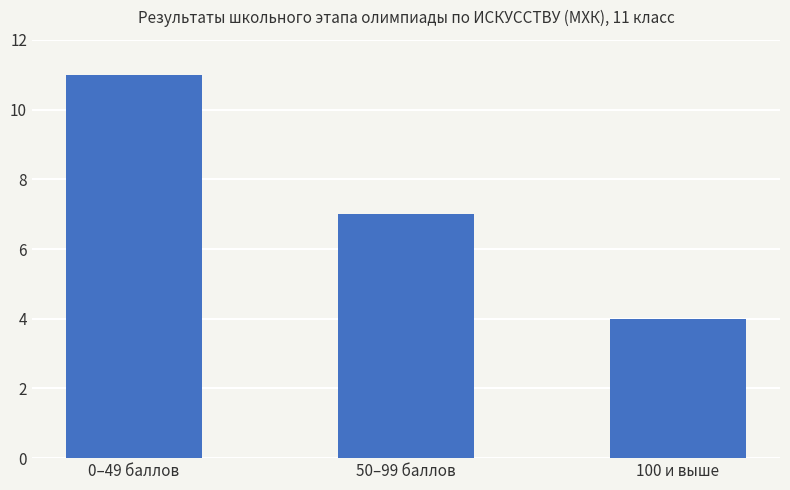

Rank the categories by value from lowest to highest.

100 и выше, 50–99 баллов, 0–49 баллов